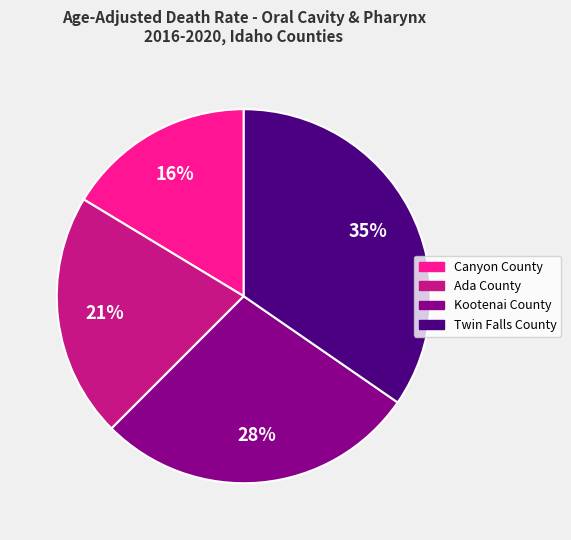

What is the smallest slice in the pie chart?

Canyon County